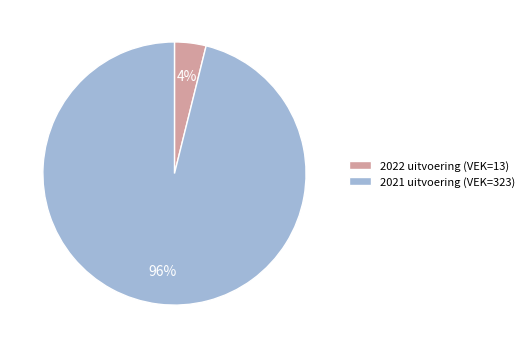

To the nearest percent, what is the combined percentage of 2021 uitvoering (VEK=323) and 2022 uitvoering (VEK=13)?

100%